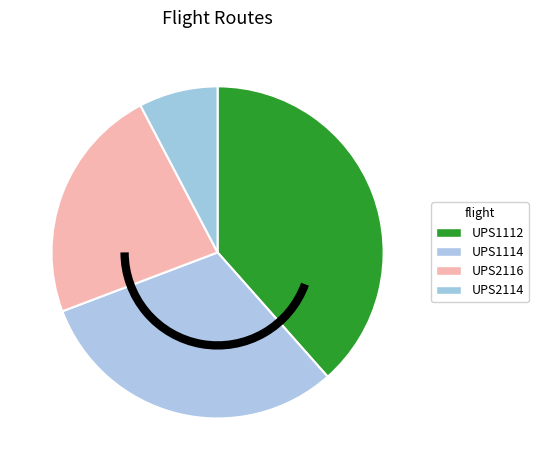

Combined, do UPS1114 and UPS2116 account for over 50%?

Yes